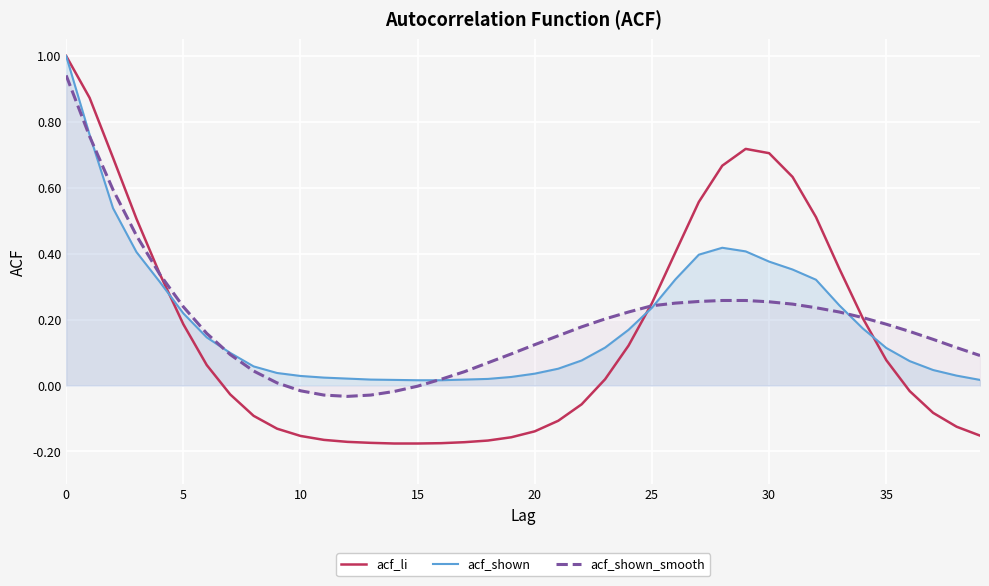

Where is the first local minimum for acf_shown_smooth?

12